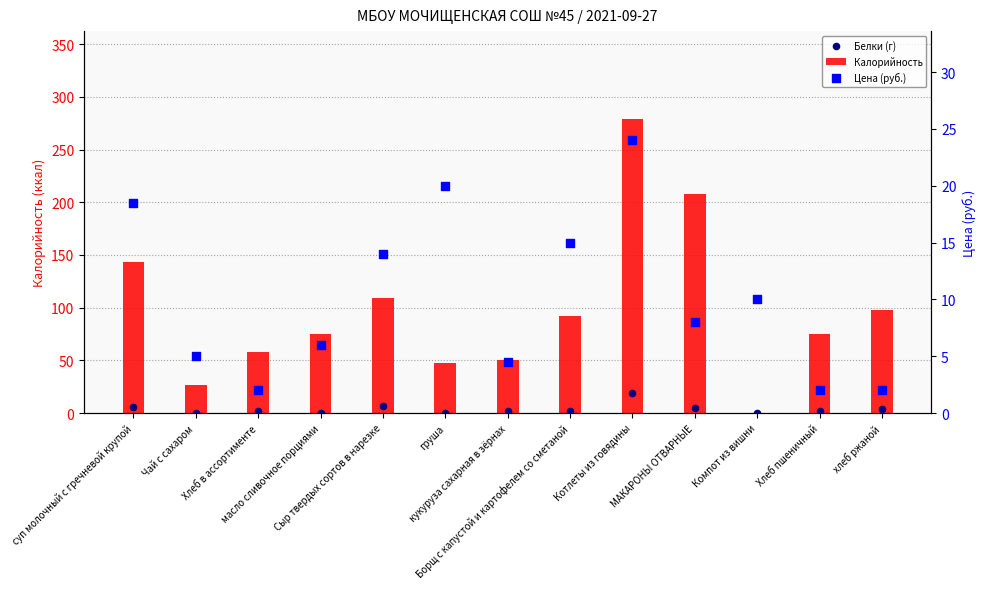

Is the value of Калорийность at хлеб ржаной greater than the value of Цена (руб.) at Борщ с капустой и картофелем со сметаной?

Yes